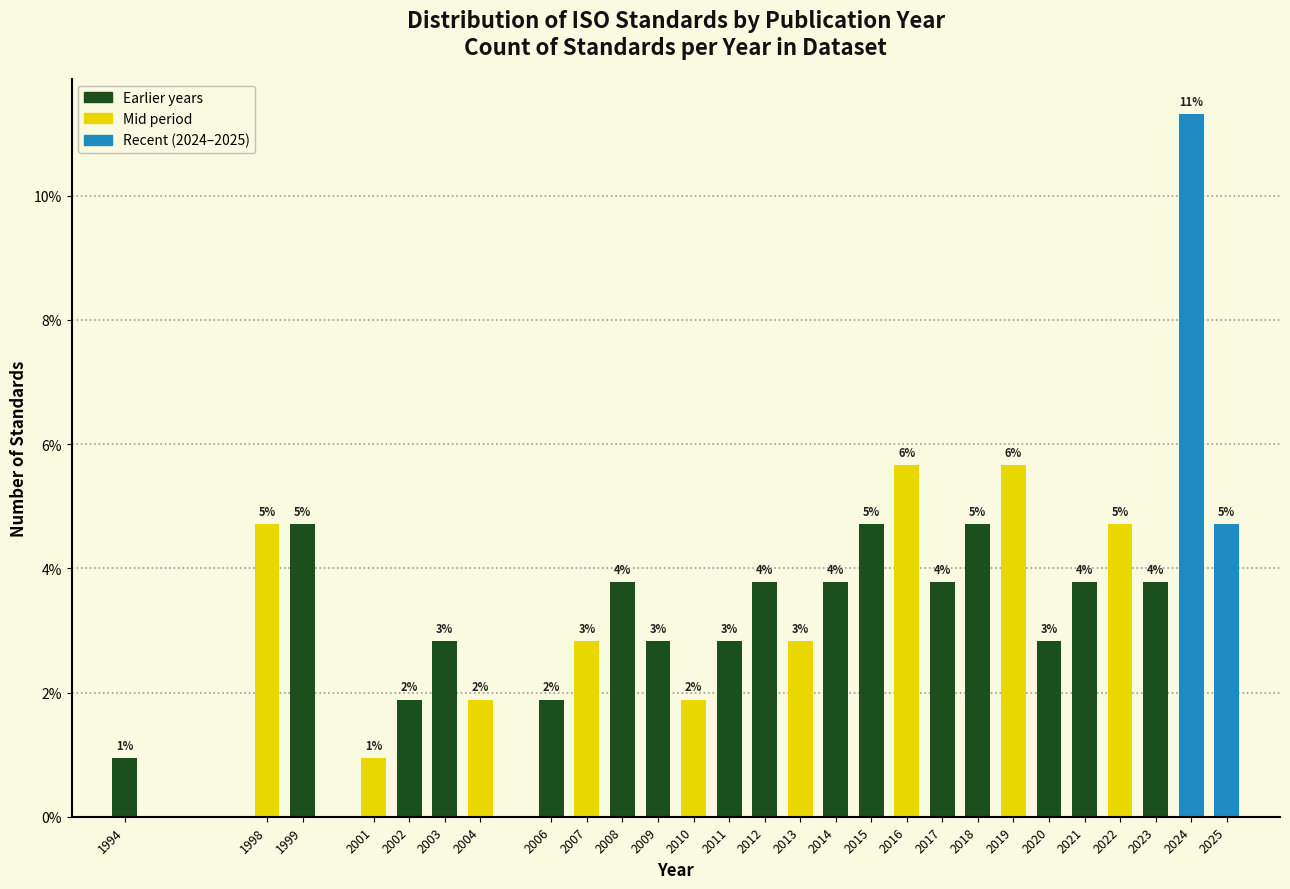

Are the bars horizontal?

No